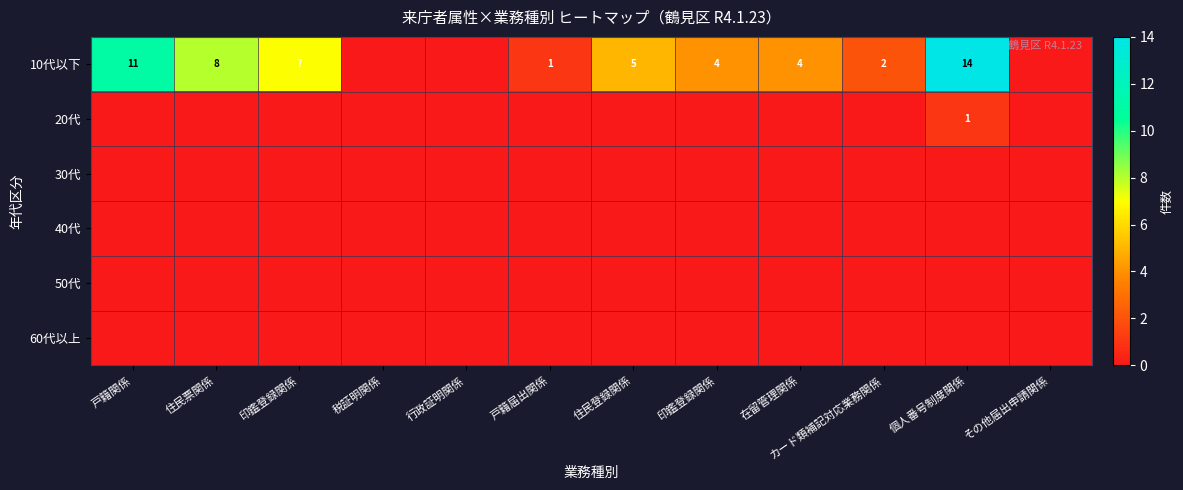

Is the value of 30代 at 住民票関係 greater than the value of 20代 at 在留管理関係?

No